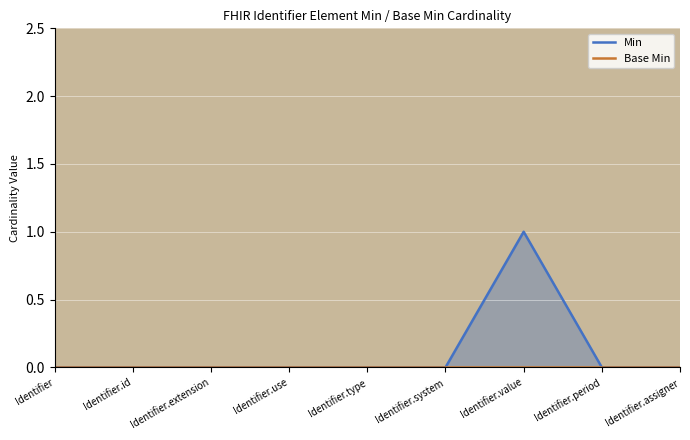

How many lines are shown in the chart?

2